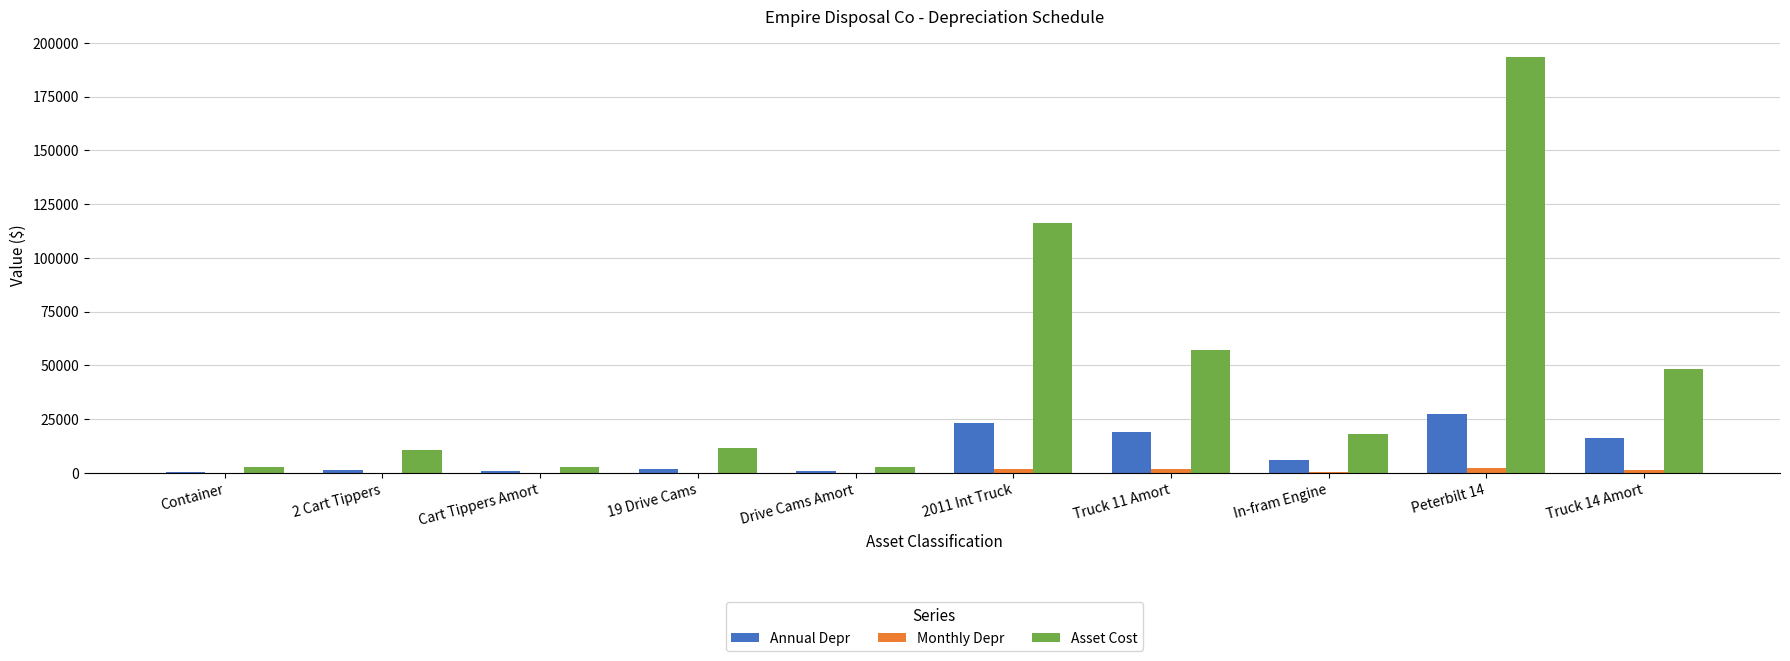

What is the average value of the Monthly Depr series?

811.7